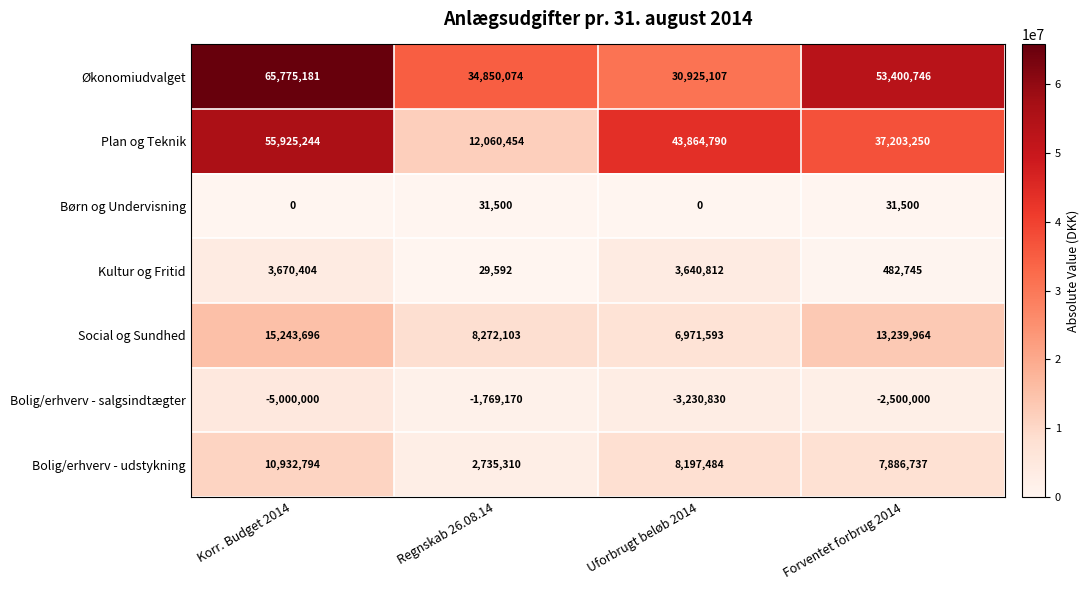

The value of Kultur og Fritid at Korr. Budget 2014 is 1542626. True or false?

False